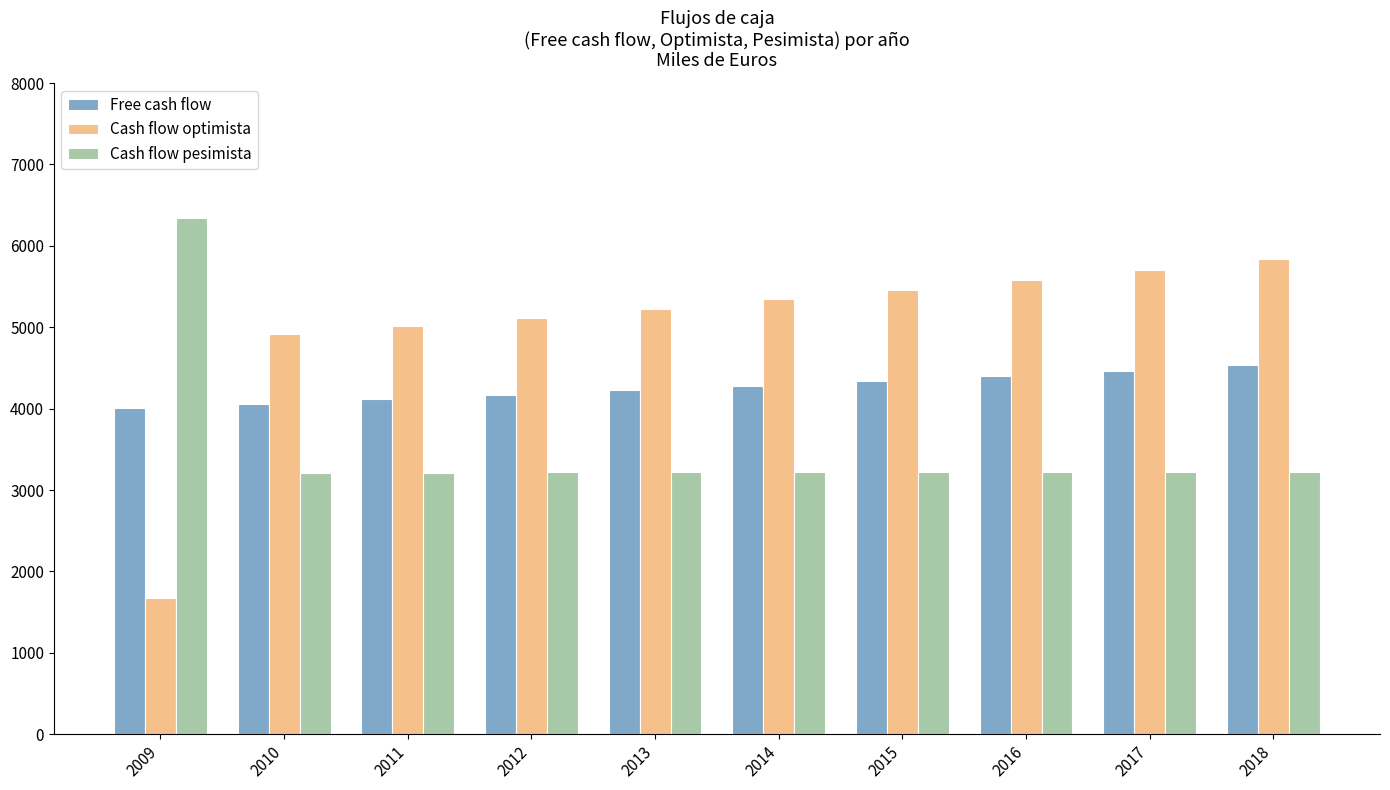

Which series has the widest spread of values?

Cash flow optimista